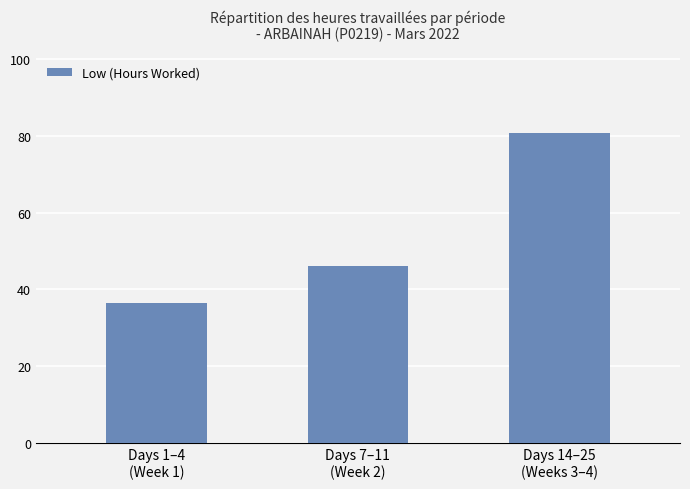

What is the sum of the values at Days 7–11
(Week 2) and Days 1–4
(Week 1)?

82.6